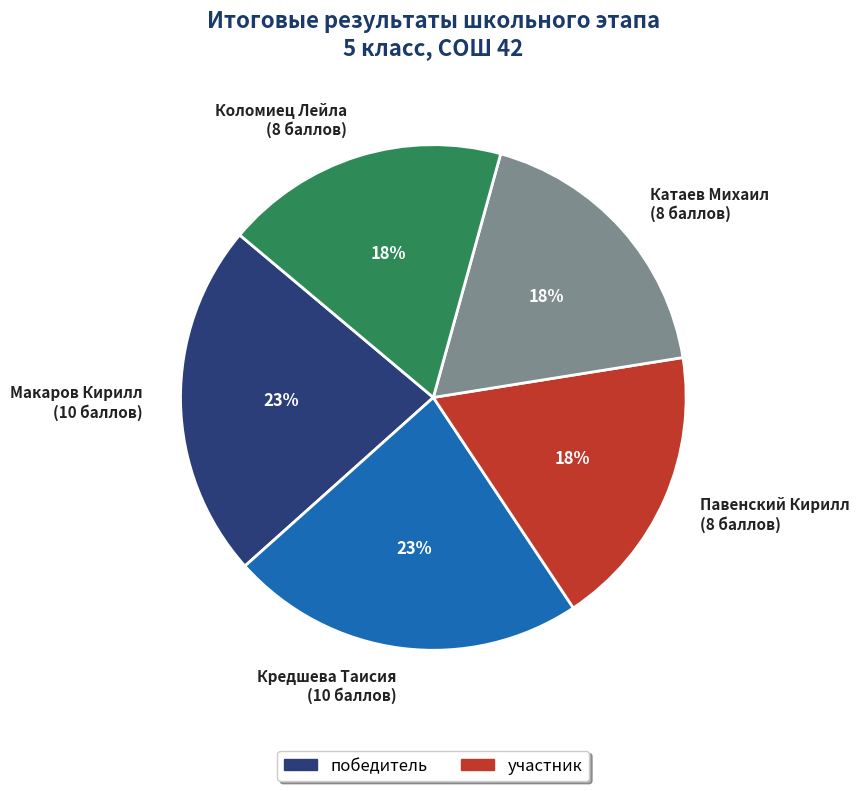

Approximately how many times larger is the value at Павенский Кирилл compared to Макаров Кирилл?

0.8